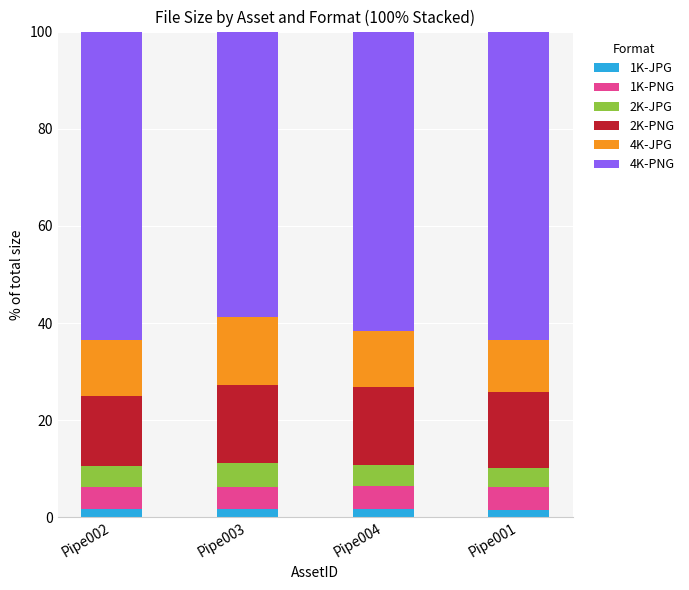

Count the number of categories in the chart.

4